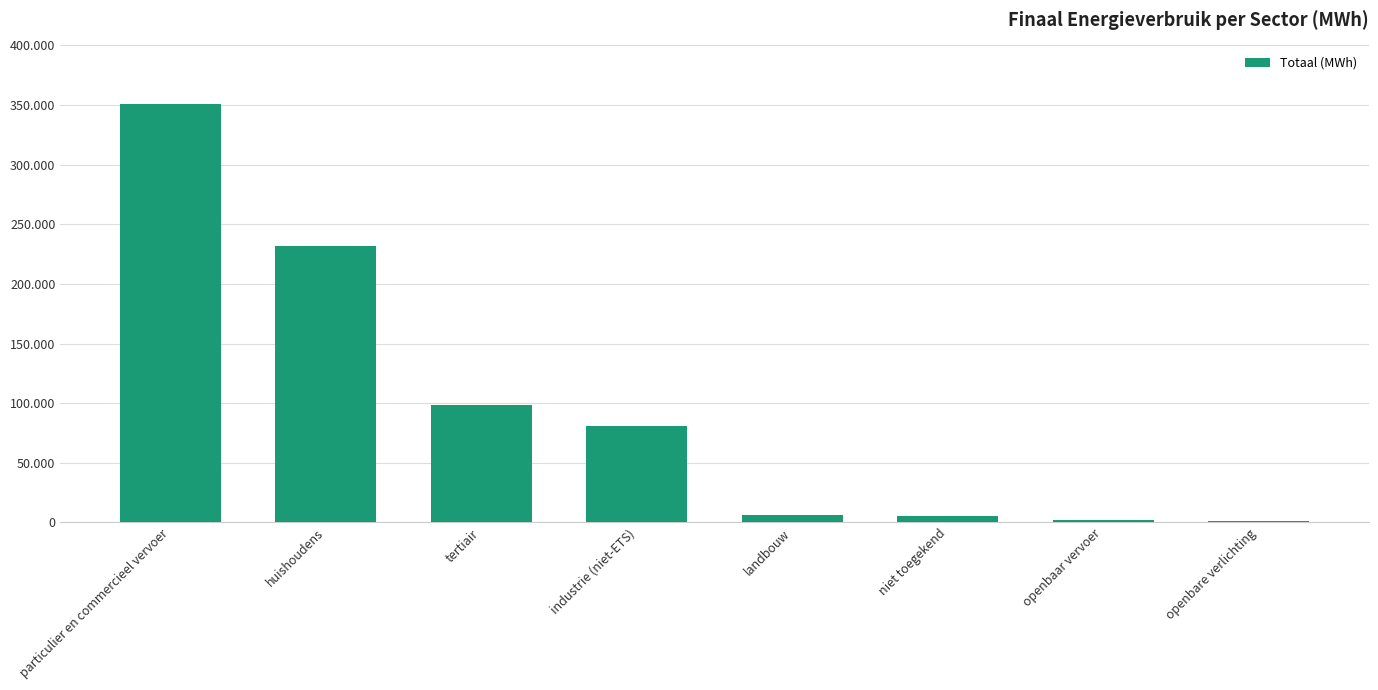

What is the label of the 3rd bar from the left?

tertiair